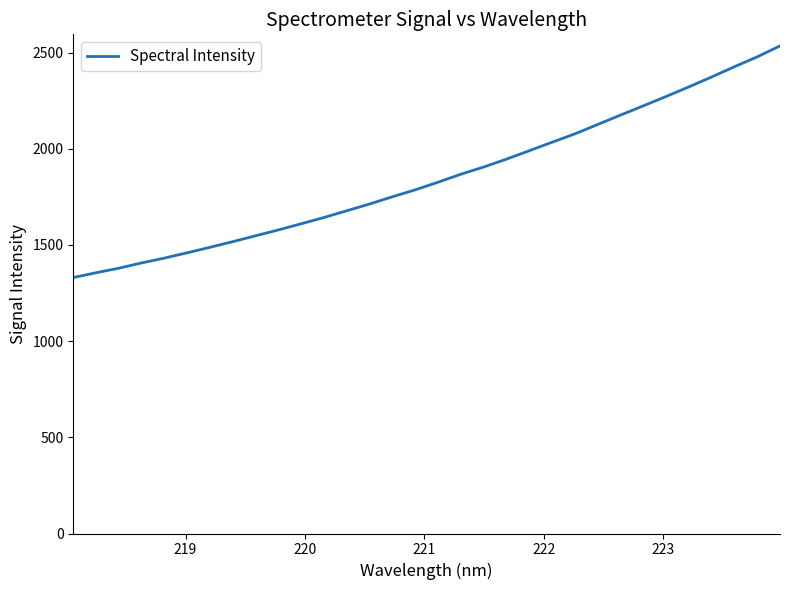

What is the maximum value shown in the chart?

2535.1